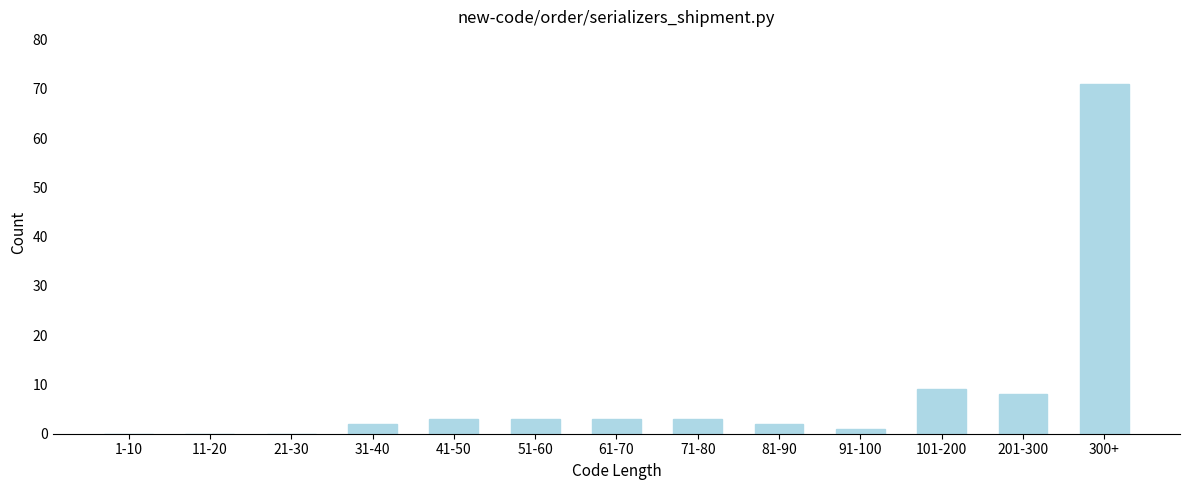

Reading left to right, transcribe all the data shown in this chart.

1-10=0	11-20=0	21-30=0	31-40=2	41-50=3	51-60=3	61-70=3	71-80=3	81-90=2	91-100=1	101-200=9	201-300=8	300+=71